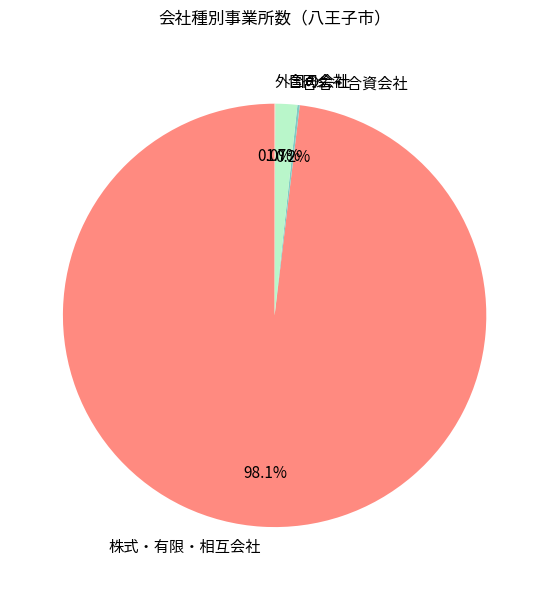

What is the largest slice in the pie chart?

株式・有限・相互会社